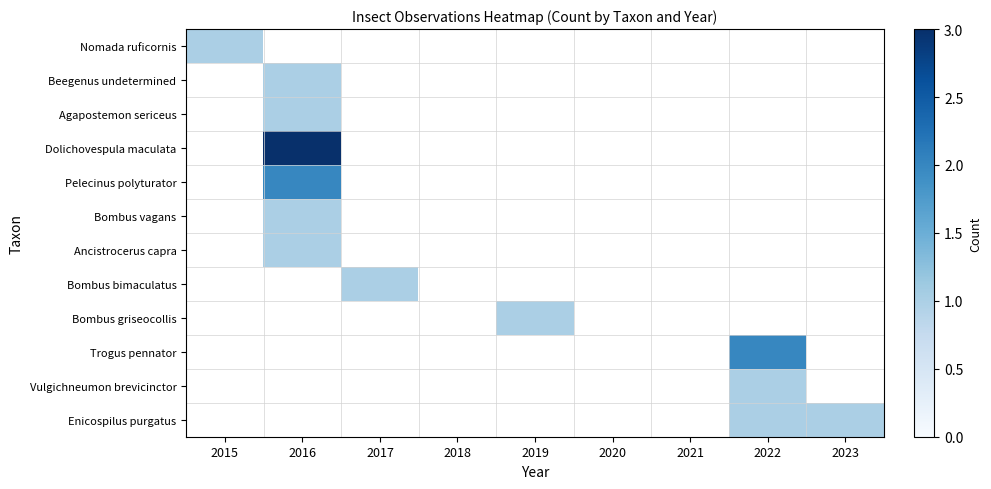

At 2018, list the series in order from largest to smallest.

Nomada ruficornis, Beegenus undetermined, Agapostemon sericeus, Dolichovespula maculata, Pelecinus polyturator, Bombus vagans, Ancistrocerus capra, Bombus bimaculatus, Bombus griseocollis, Trogus pennator, Vulgichneumon brevicinctor, Enicospilus purgatus